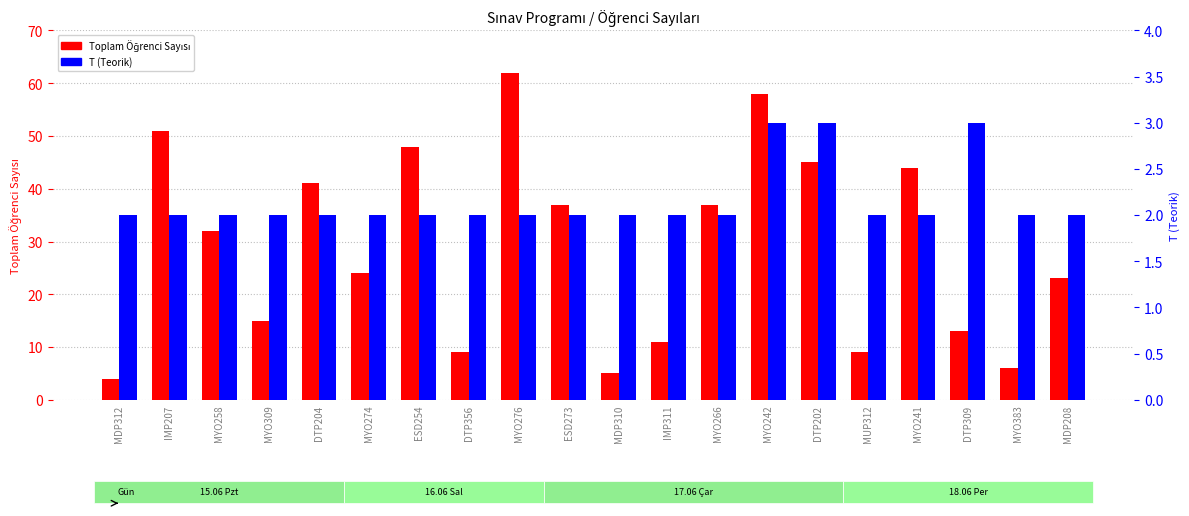

True or false: T (Teorik) has a value of 2 at MDP208.

True